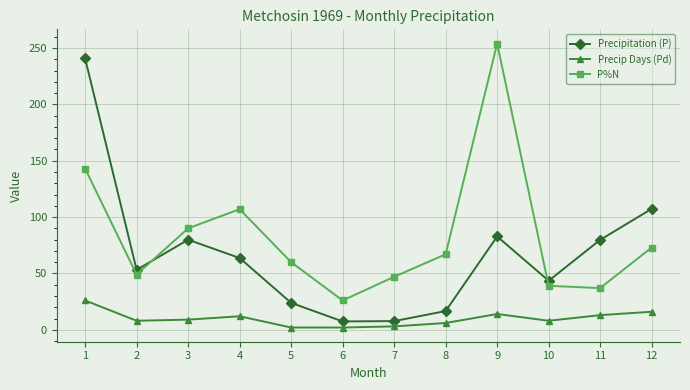

True or false: P%N has more than 0 points higher than both neighbors.

True